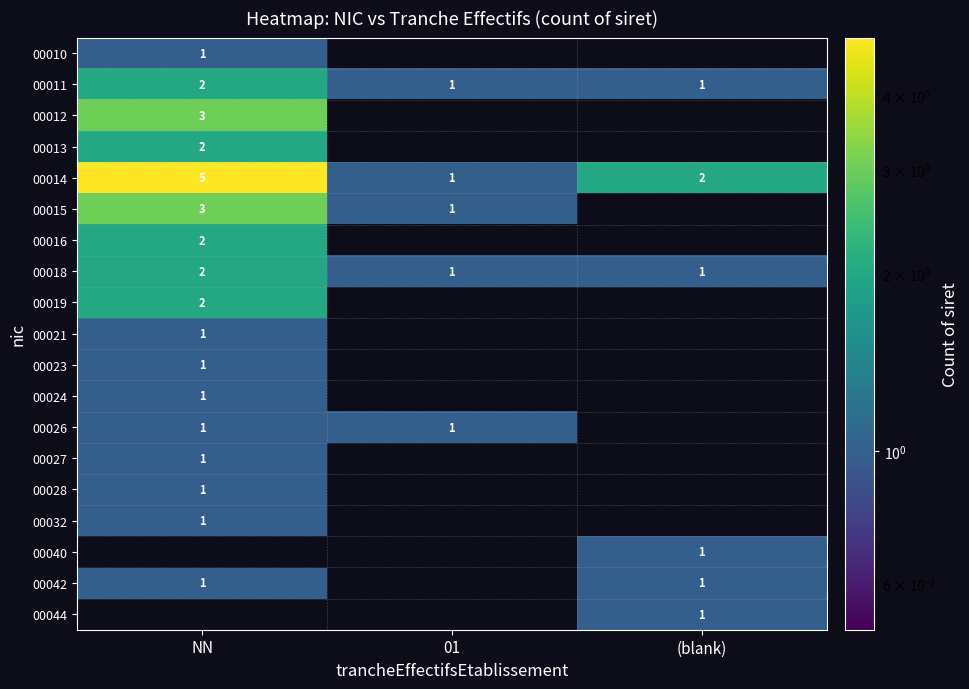

The 00012 series shows 3 at NN. True or false?

True